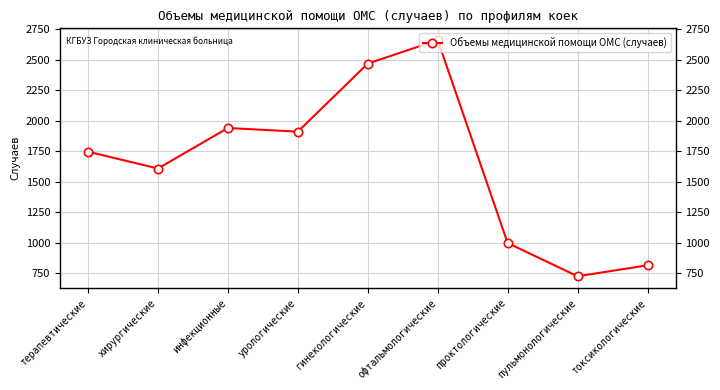

What is the average value?

1652